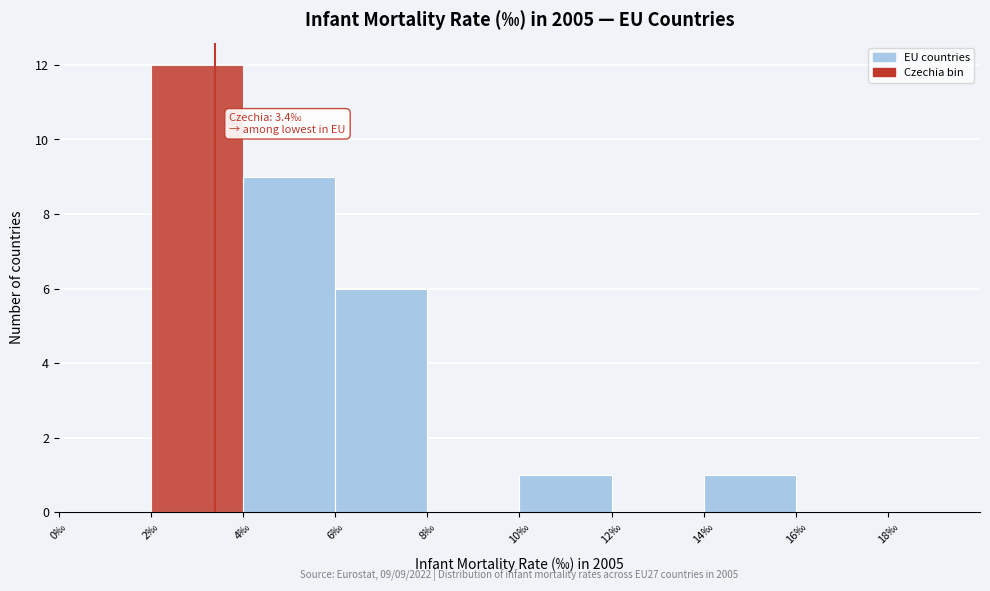

Which range on the x-axis has the tallest bar?

2 to 4